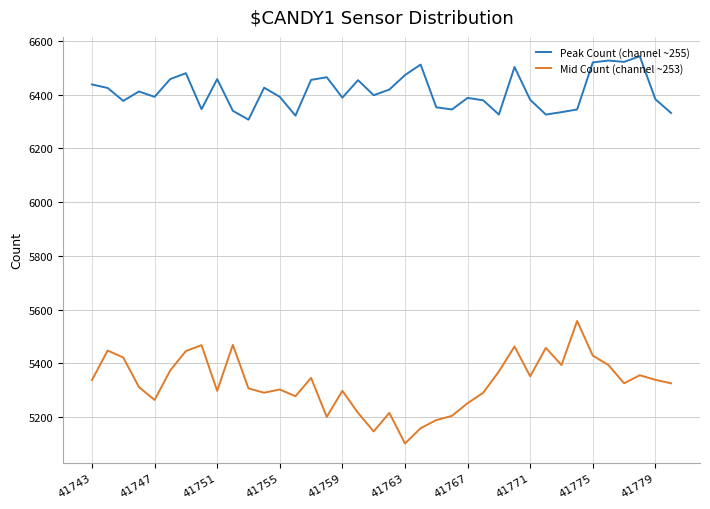

At how many categories does at least one series exceed 5387?

38